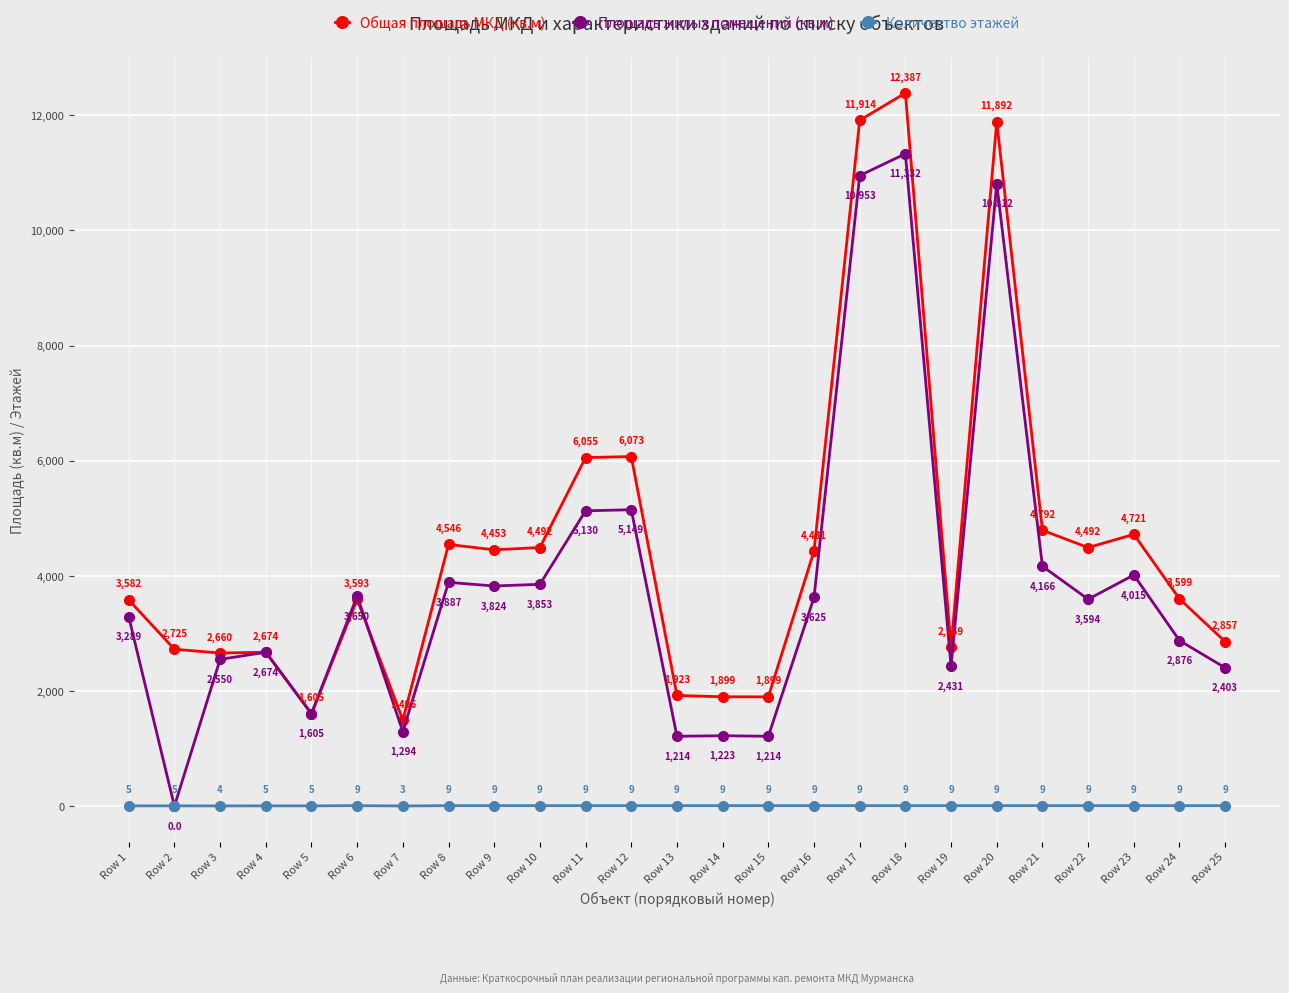

Which category has the highest value in the Общая площадь МКД (кв.м) series?

Row 18